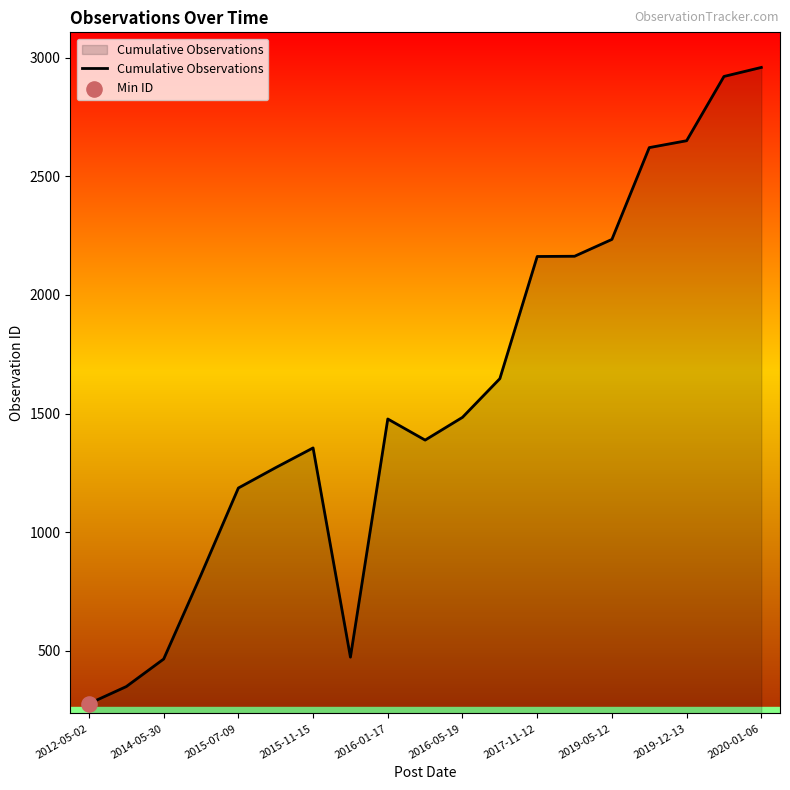

What is the smallest value displayed?

277